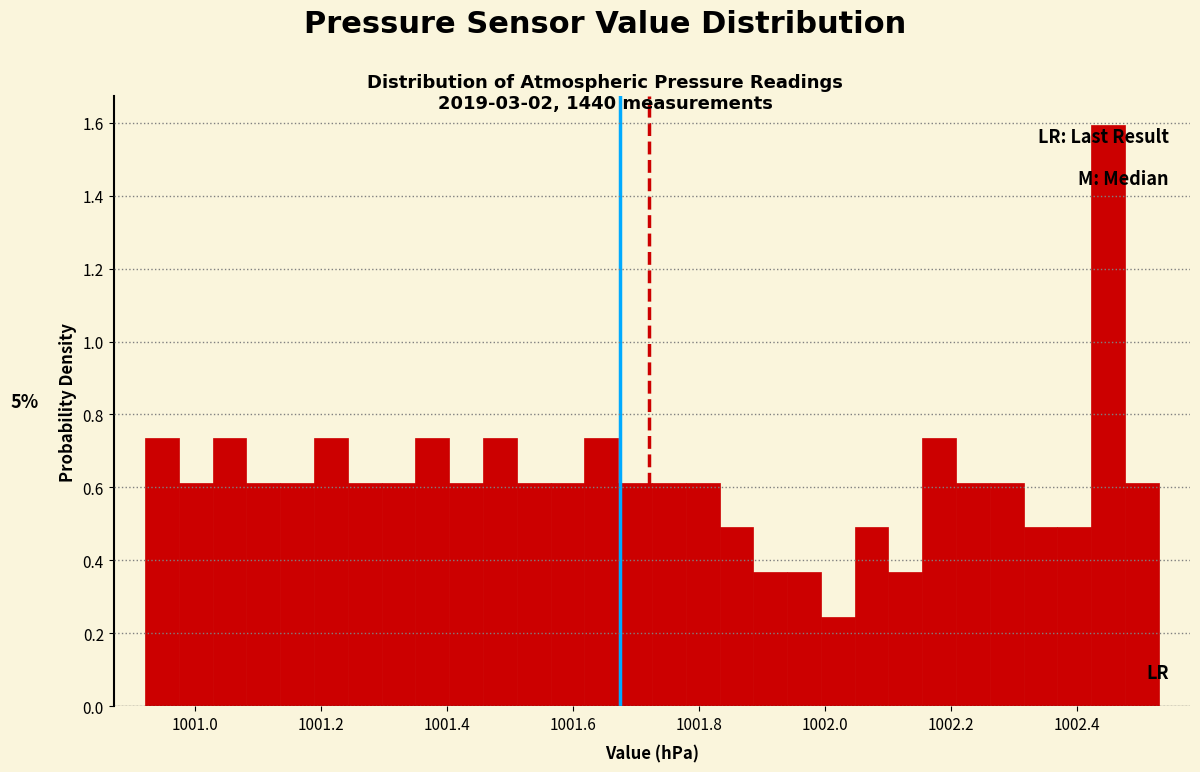

Read against the x-axis, roughly where is the centre of the tallest bar?

1002.44